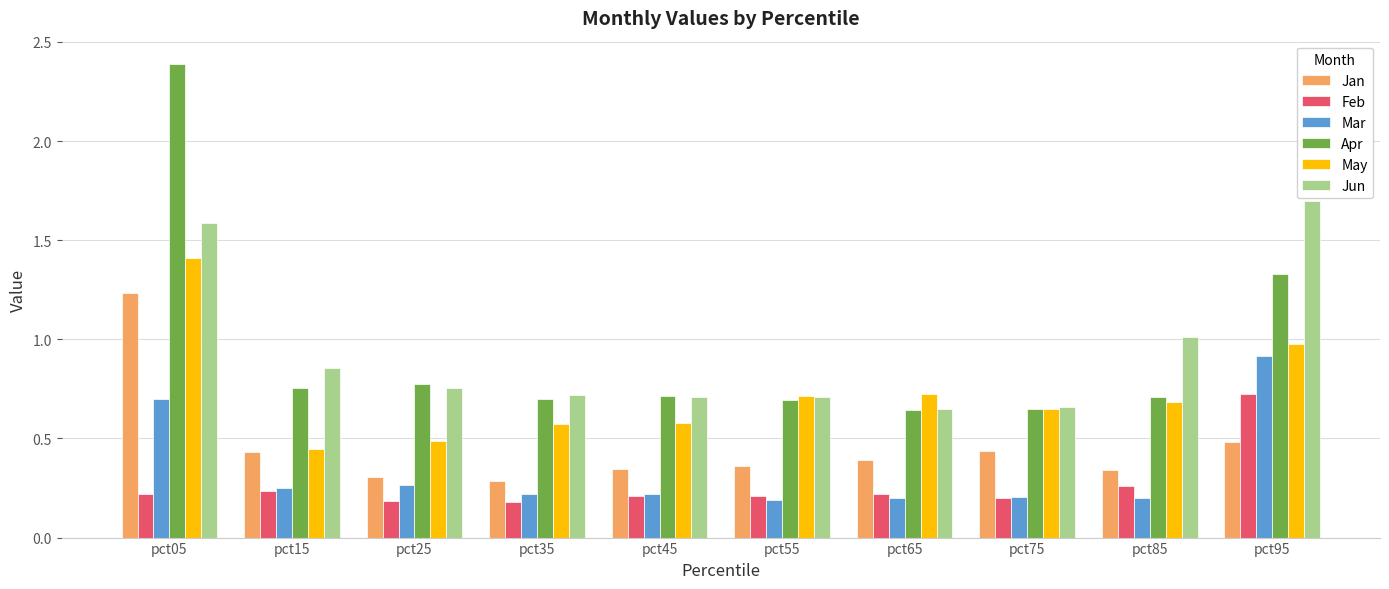

The value of Apr at pct05 is 1.6. True or false?

False